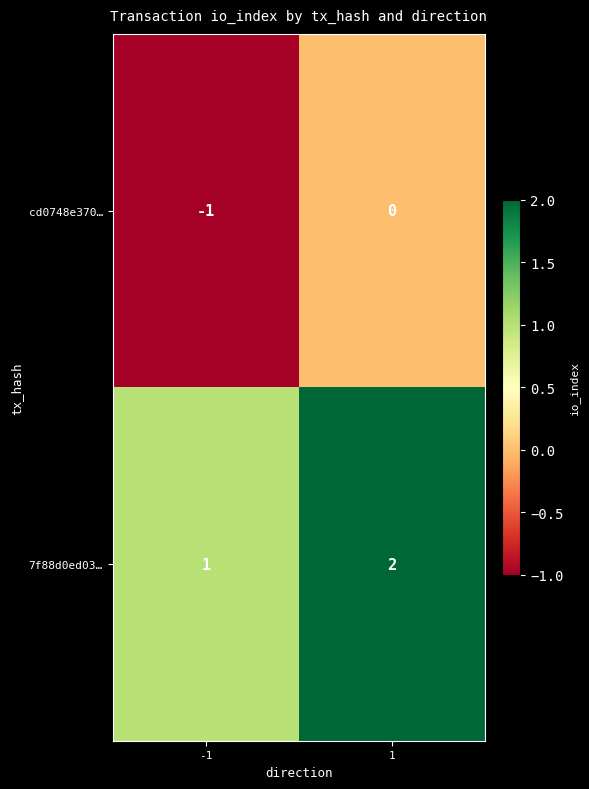

Rank the series by their maximum value, from highest to lowest.

7f88d0ed03…, cd0748e370…